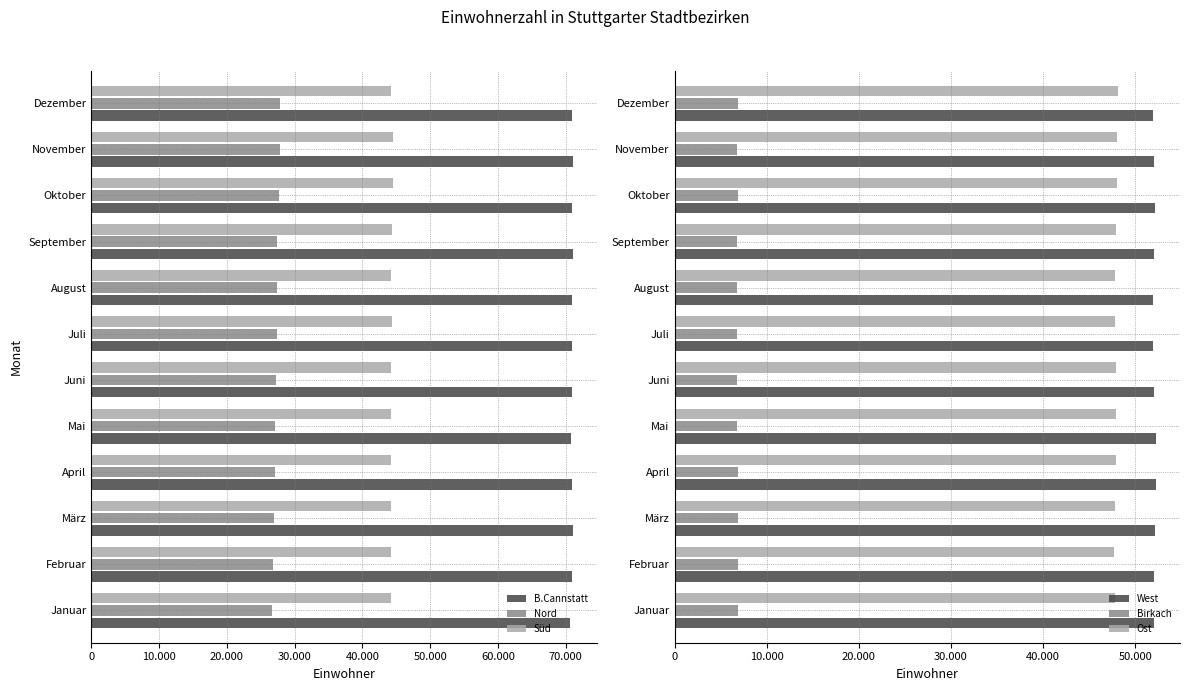

How many values in the Ost series are below 47903?

6